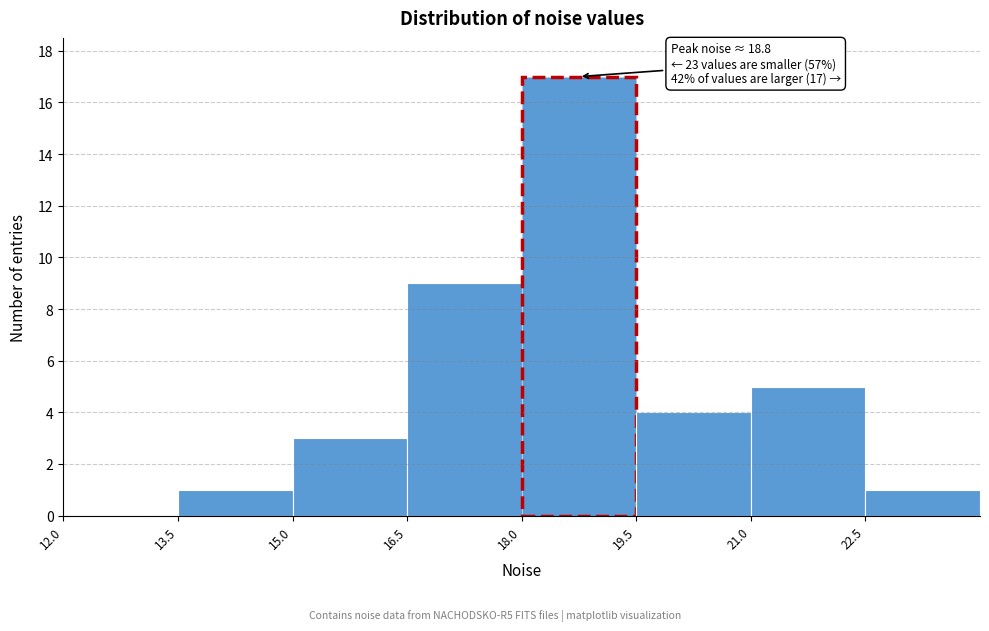

Which range on the x-axis has the tallest bar?

18.0 to 19.5